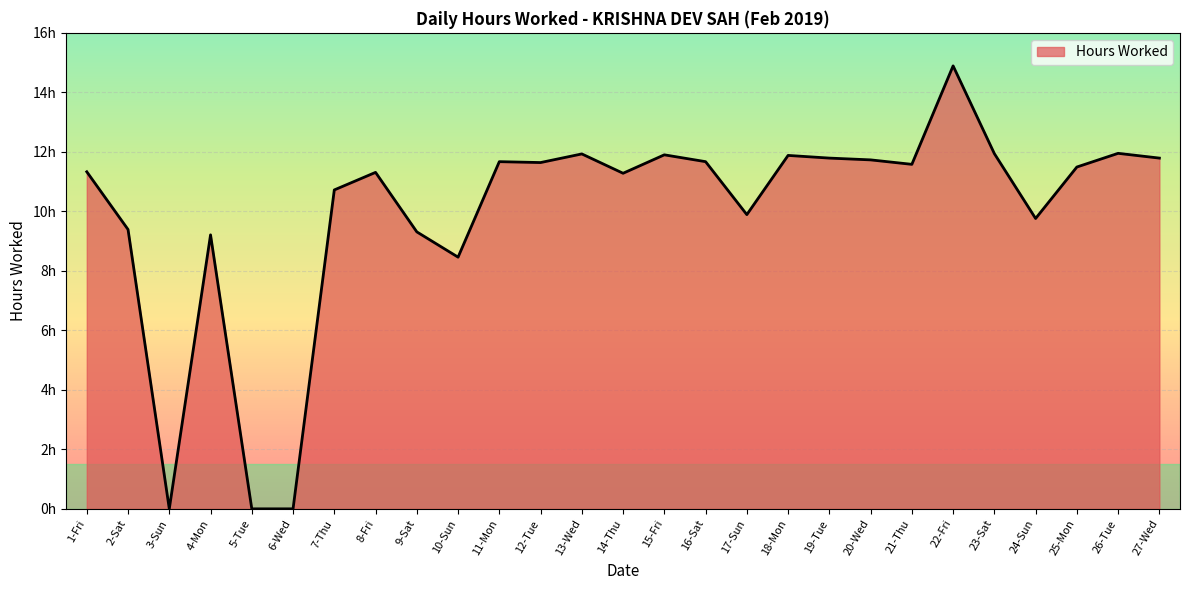

The value at 2-Sat is 16.4. True or false?

False